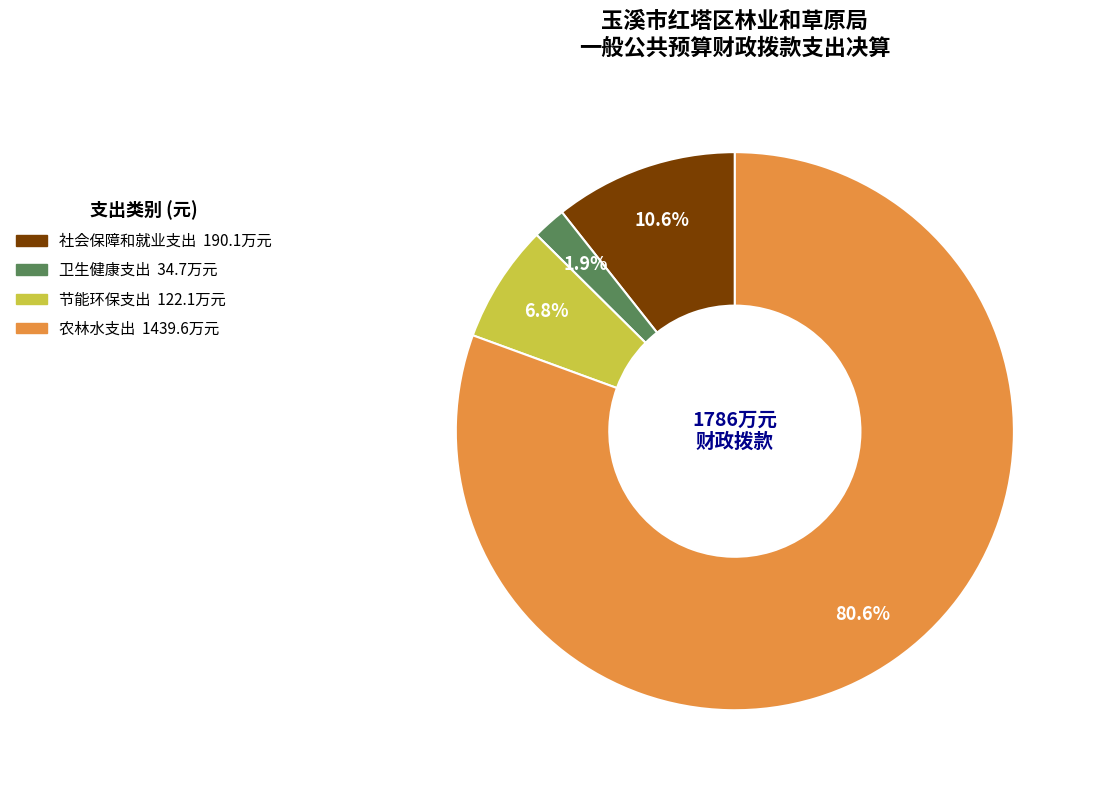

Is there a majority slice in this chart?

Yes